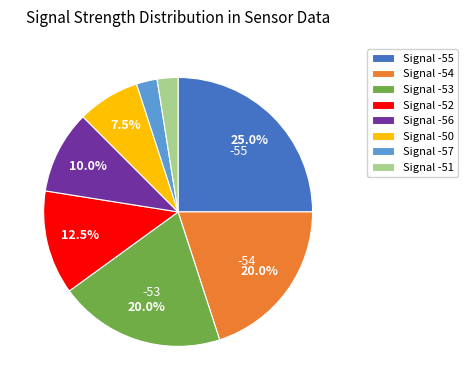

What is the largest slice in the pie chart?

Signal -55